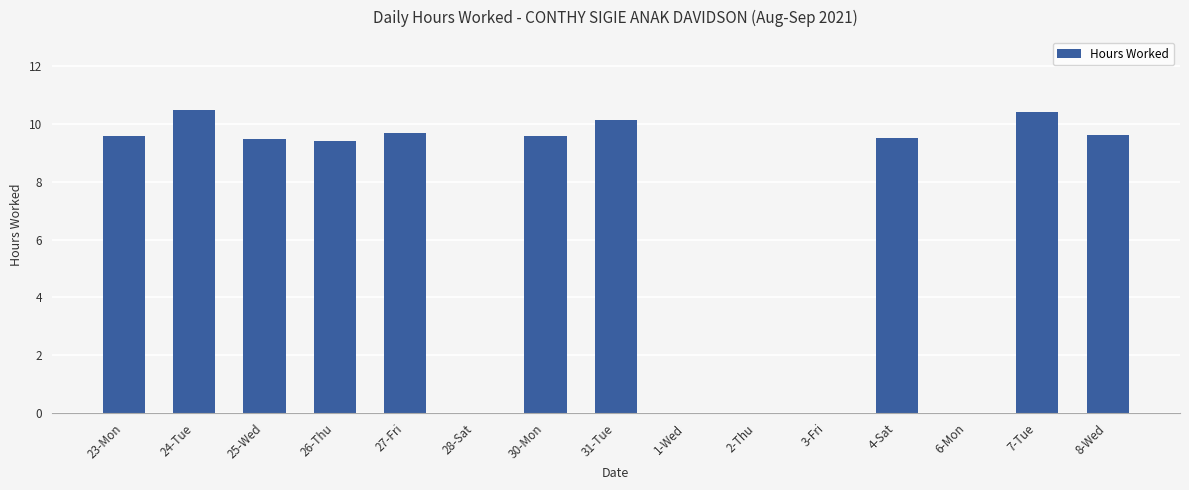

The value at 4-Sat is 9.5. True or false?

True